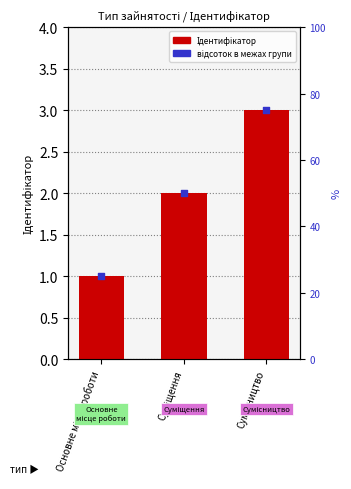

Which series reaches the minimum Y coordinate?

Ідентифікатор